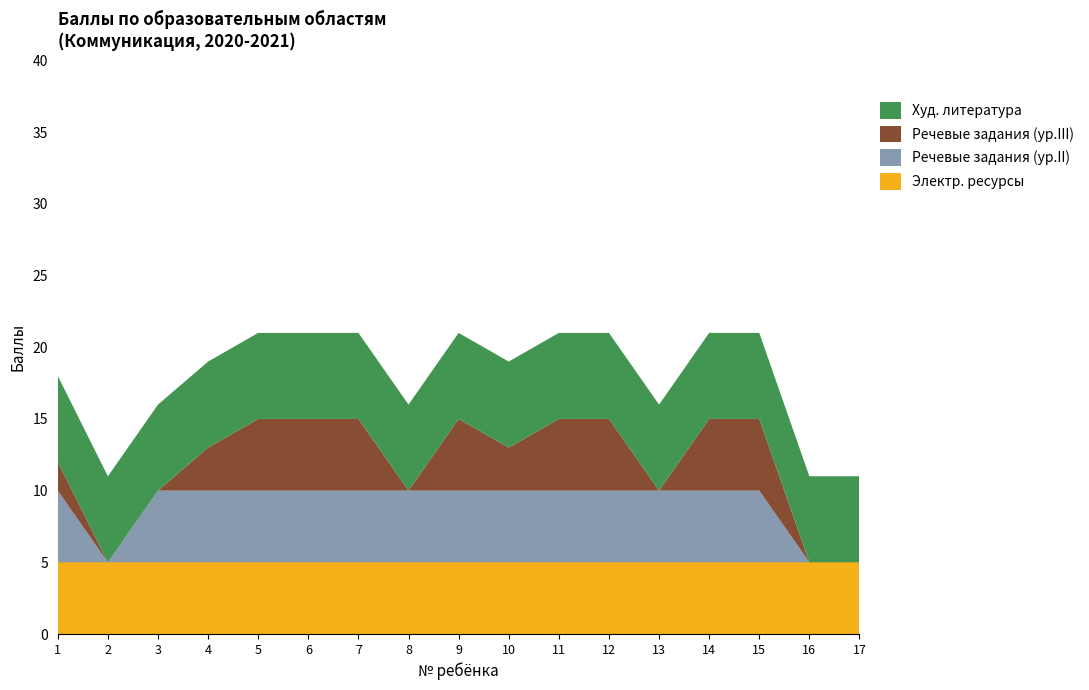

What is the total value across all series at 14?

21